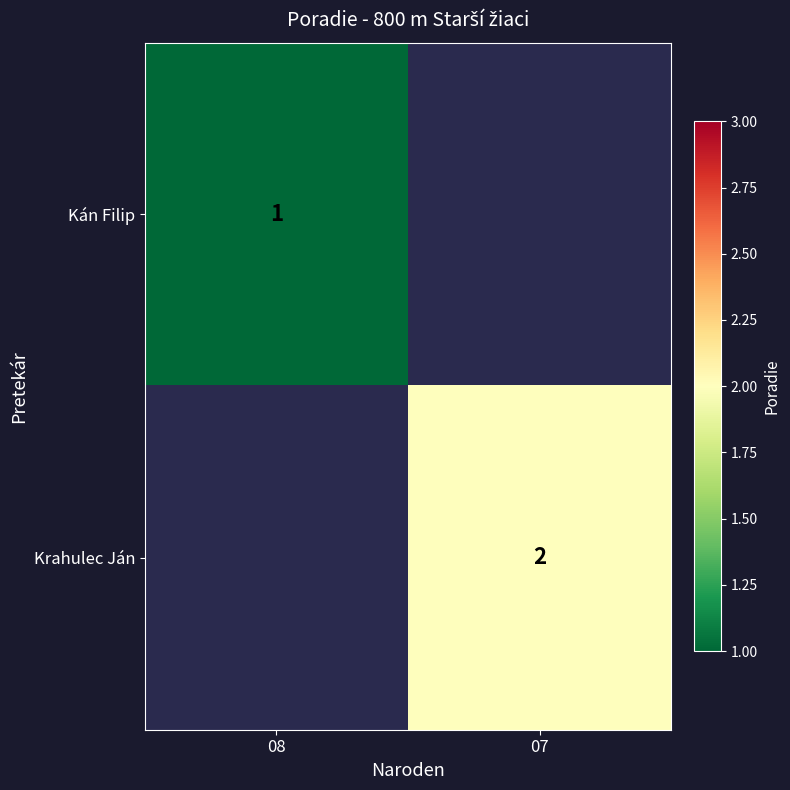

Between 07 and 08, which is larger?

08